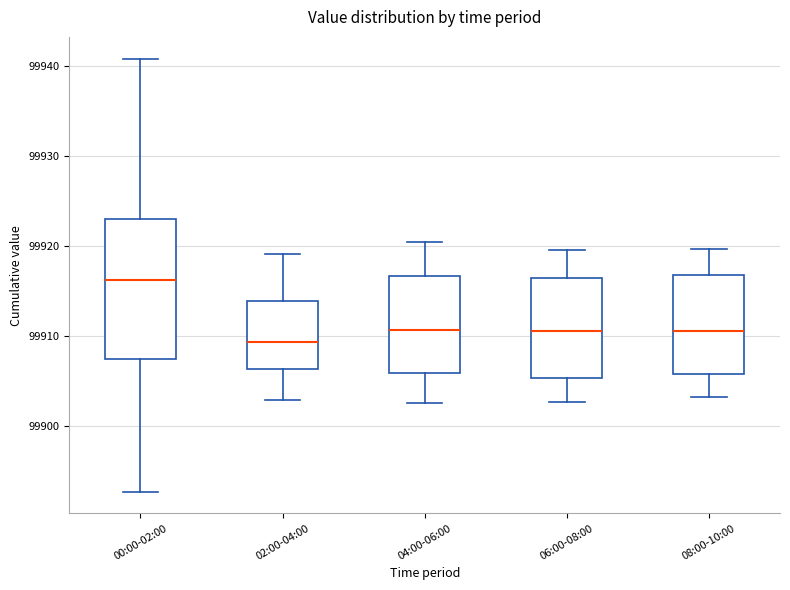

Reading left to right, read every box against the y-axis: the position of its median line, the range the box covers, and the ends of its whiskers. The values are not printed on the chart, so give them approximately, as read against the axis.

00:00-02:00: median 99916, box 99907 to 99923, whiskers 99893 to 99941
02:00-04:00: median 99909, box 99906 to 99914, whiskers 99903 to 99919
04:00-06:00: median 99911, box 99906 to 99917, whiskers 99903 to 99920
06:00-08:00: median 99911, box 99905 to 99916, whiskers 99903 to 99920
08:00-10:00: median 99911, box 99906 to 99917, whiskers 99903 to 99920